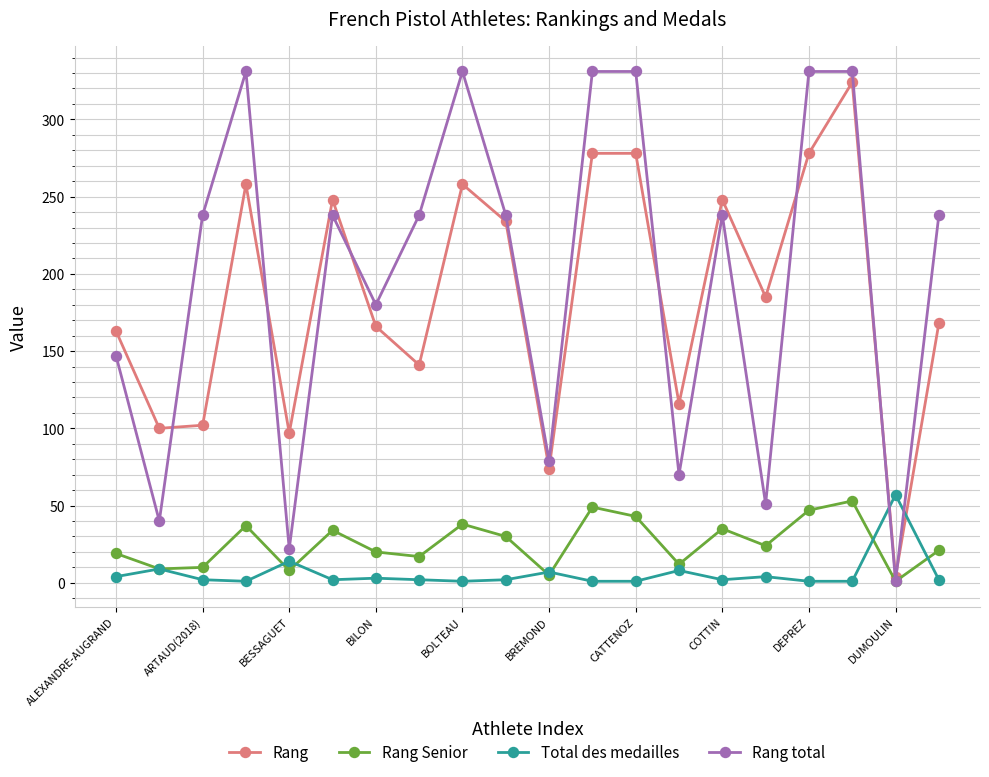

What is the smallest value displayed?

1